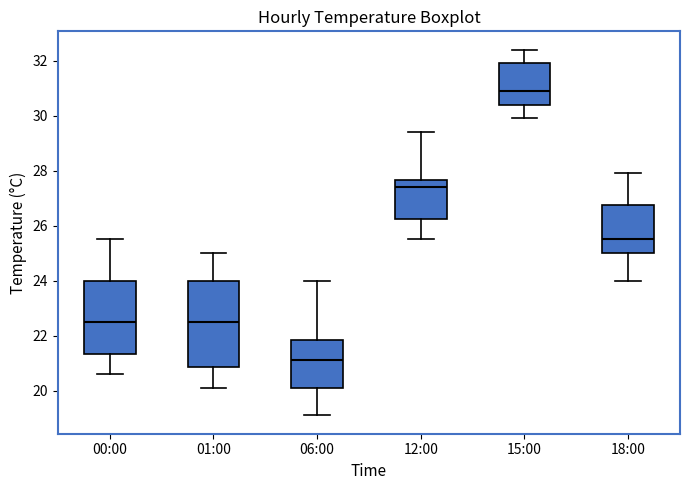

Which box has the lowest median line?

06:00